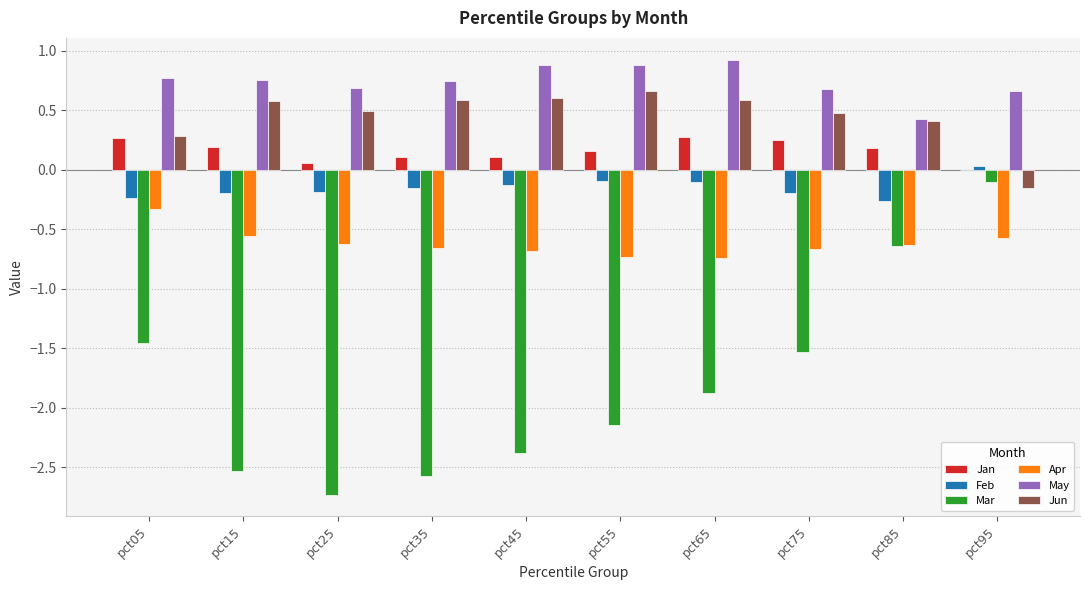

True or false: Mar has a value of -1.9 at pct65.

True